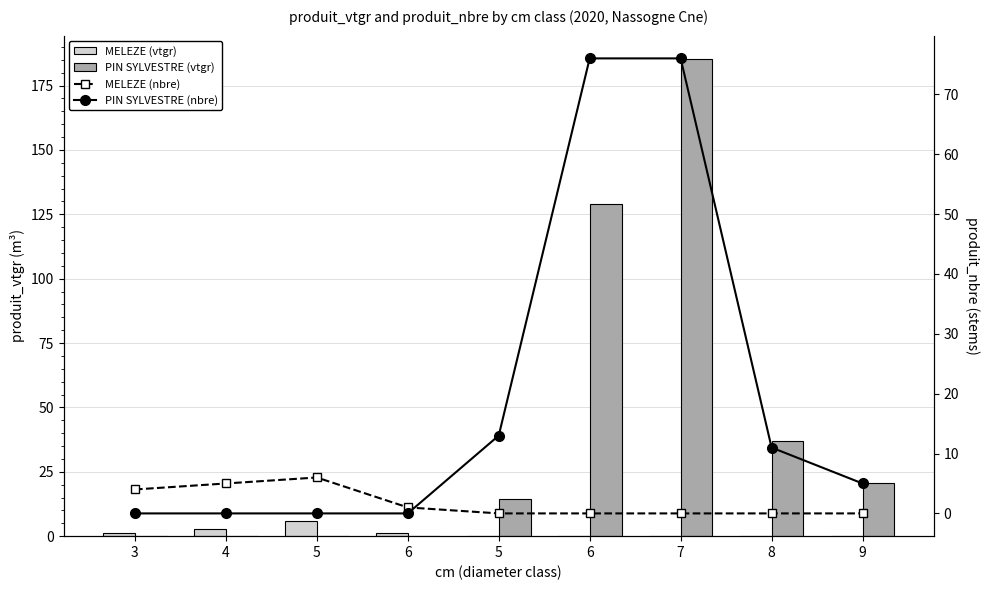

Reading left to right, transcribe all the data shown in this chart.

MELEZE (vtgr): 3=1.4	4=2.8	5=5.8	6=1.3	5=0.0	6=0.0	7=0.0	8=0.0	9=0.0
PIN SYLVESTRE (vtgr): 3=0.0	4=0.0	5=0.0	6=0.0	5=14.3	6=128.9	7=185.1	8=37.1	9=20.8
MELEZE (nbre): 3=4.0	4=5.0	5=6.0	6=1.0	5=0.0	6=0.0	7=0.0	8=0.0	9=0.0
PIN SYLVESTRE (nbre): 3=0.0	4=0.0	5=0.0	6=0.0	5=13.0	6=76.0	7=76.0	8=11.0	9=5.0